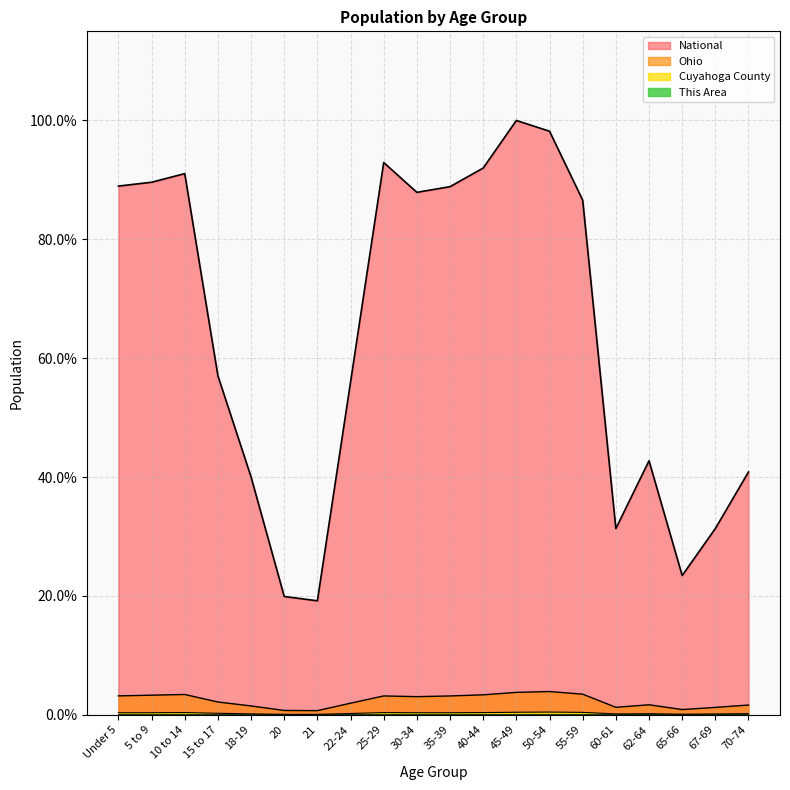

List the series in order of their peak value, highest first.

National, Ohio, Cuyahoga County, This Area